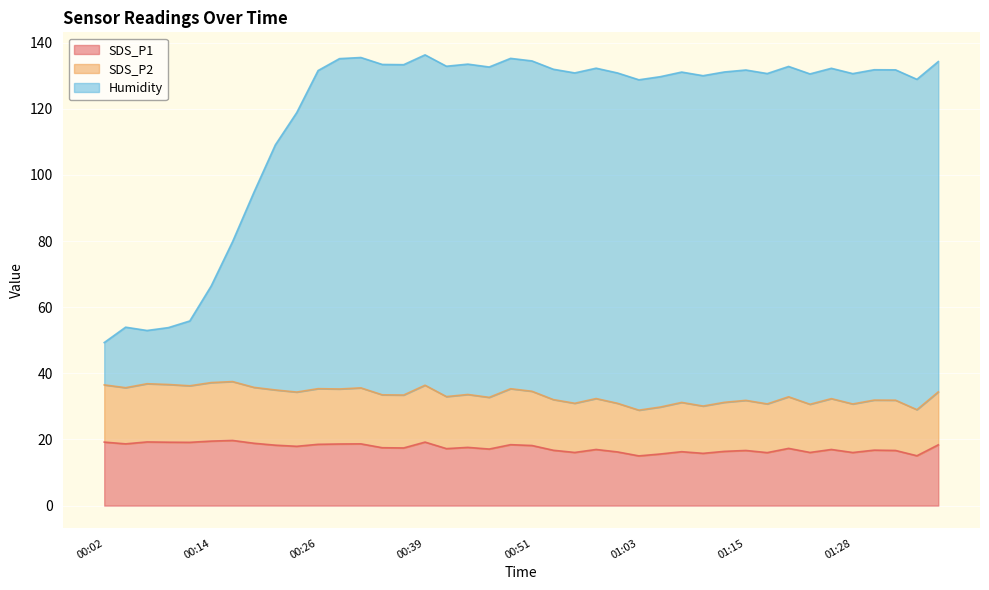

How many data points in SDS_P1 are less than 17?

17